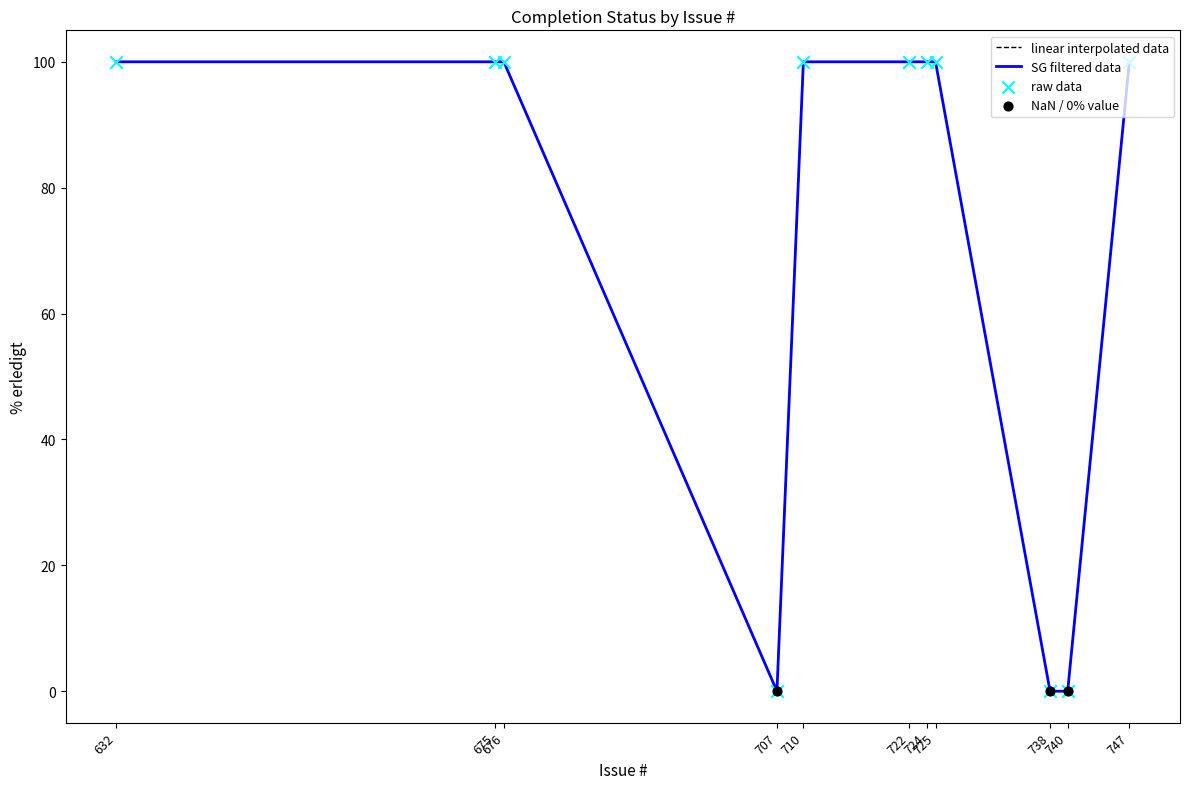

Which has a higher value, 740 or 738?

740